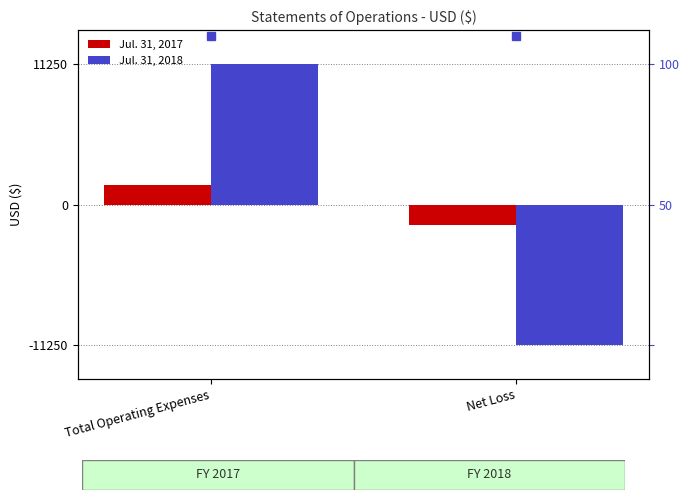

At Total Operating Expenses, list the series in order from smallest to largest.

Jul. 31, 2017, Jul. 31, 2018